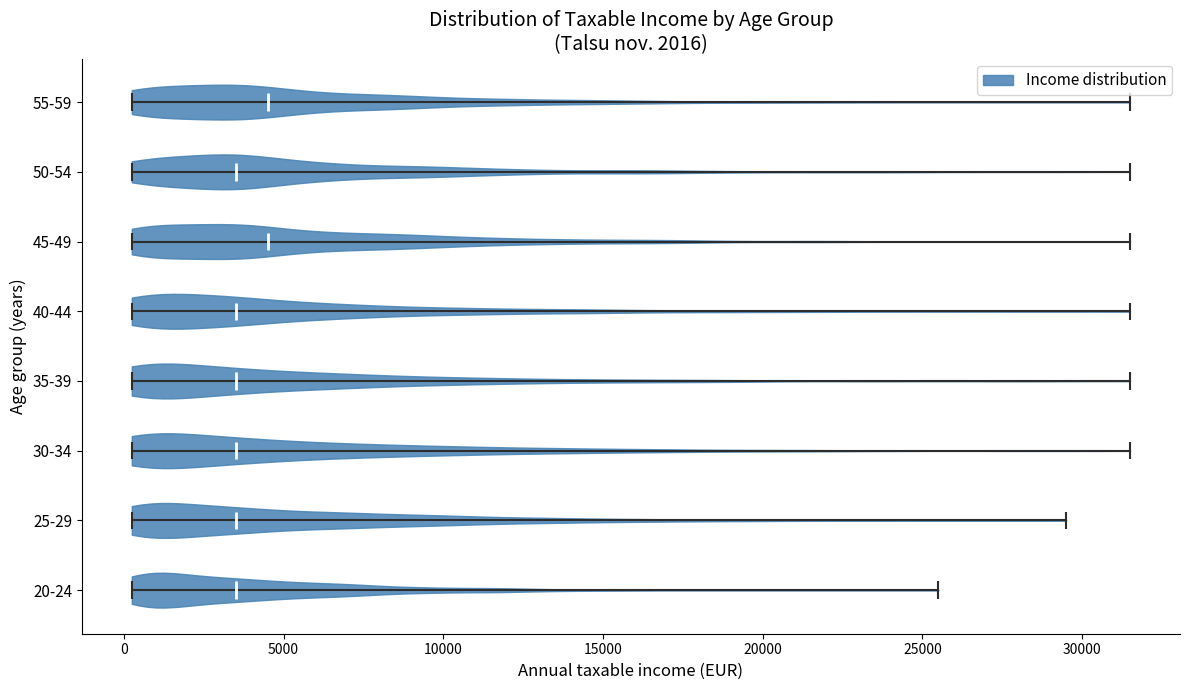

Reading bottom to top, read every violin against the x-axis: where its median line is, and the lowest and highest points it reaches. The values are not printed on the chart, so give them approximately, as read against the axis.

20-24: median line 3500, lowest point 500, highest point 25500
25-29: median line 3500, lowest point 500, highest point 29500
30-34: median line 3500, lowest point 500, highest point 31500
35-39: median line 3500, lowest point 500, highest point 31500
40-44: median line 3500, lowest point 500, highest point 31500
45-49: median line 4500, lowest point 500, highest point 31500
50-54: median line 3500, lowest point 500, highest point 31500
55-59: median line 4500, lowest point 500, highest point 31500